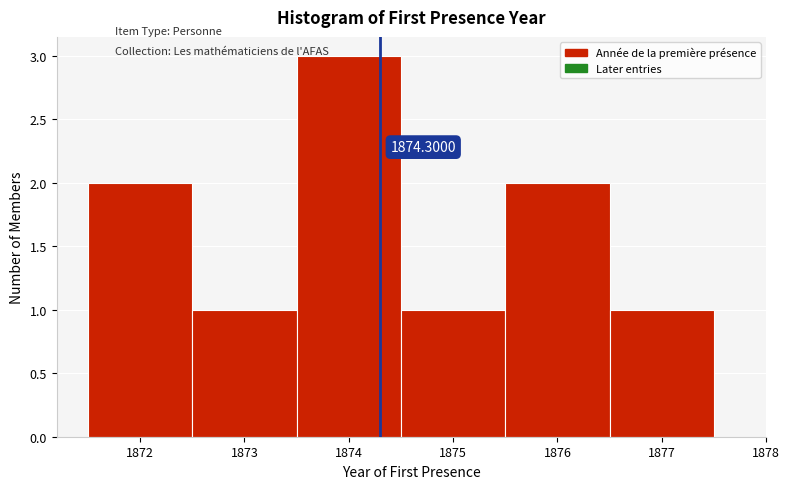

Which range on the x-axis has the tallest bar?

1873.5 to 1874.5